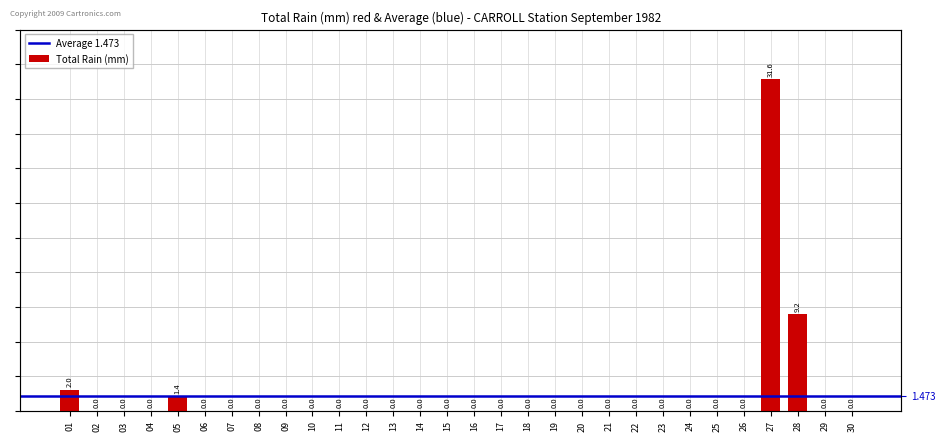

What is the value of the 1st bar from the left?

2.0